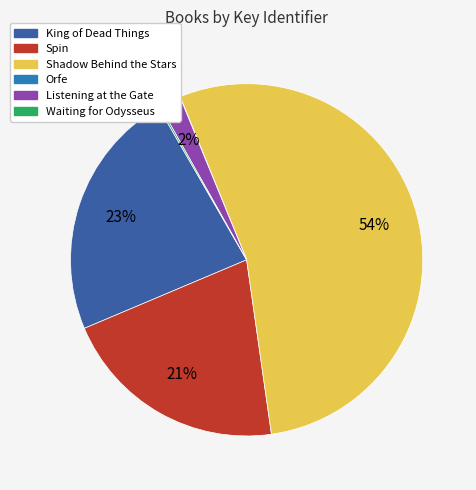

To the nearest percent, what is the average slice percentage?

17%